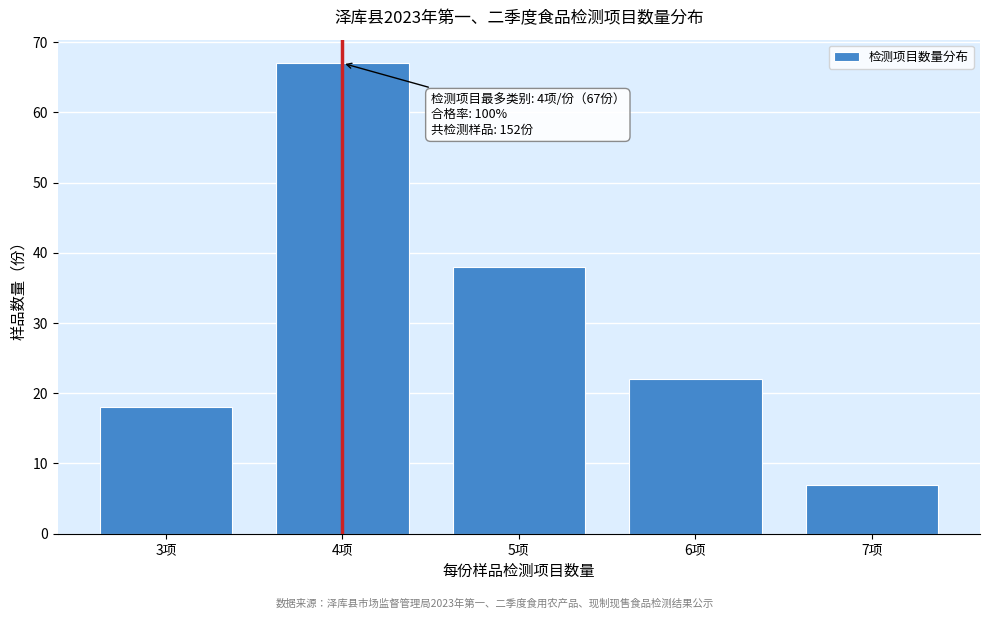

Reading left to right, what are all the values shown in this chart?

18	67	38	22	7